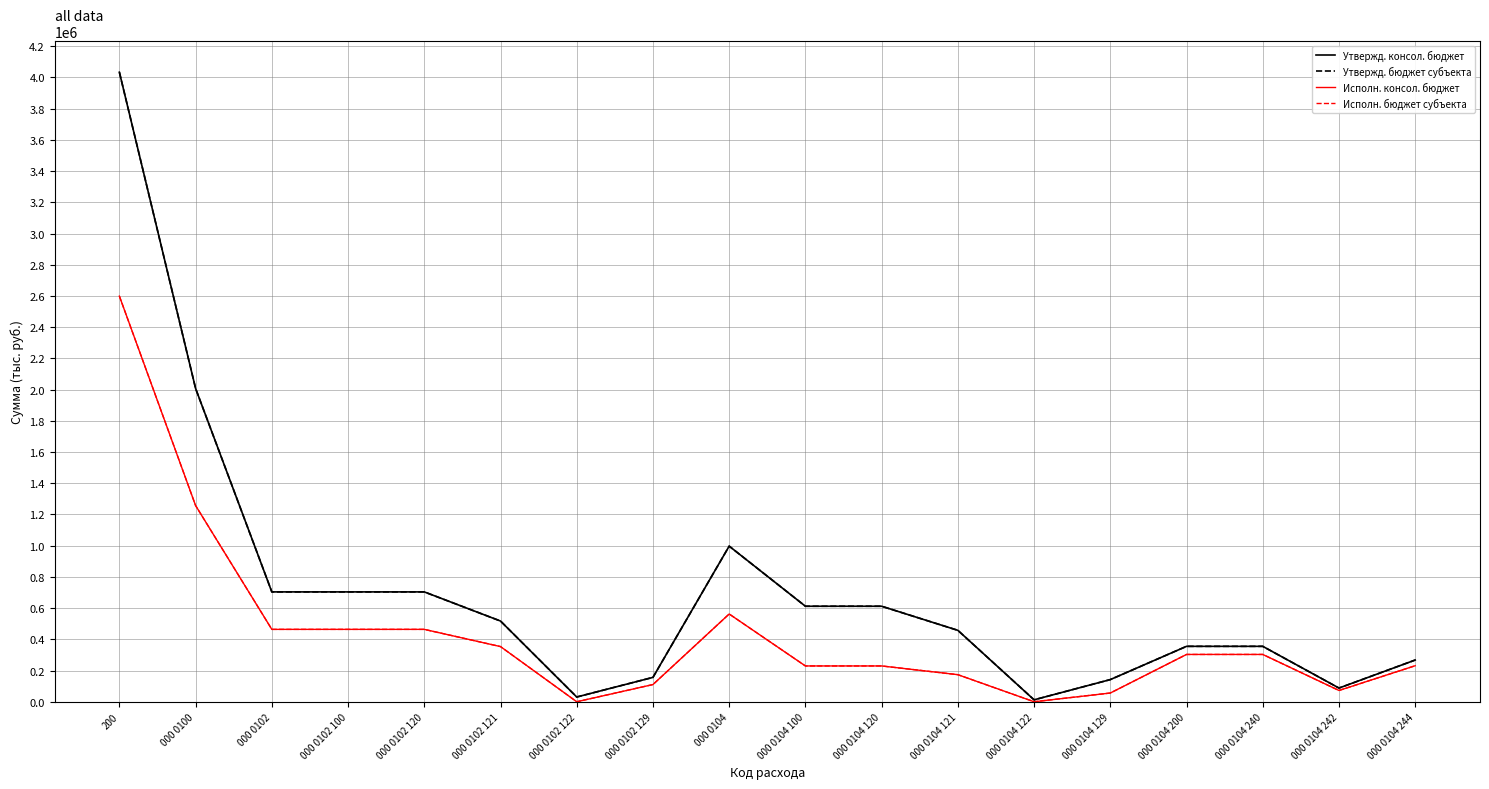

Does the chart have visible grid lines?

Yes